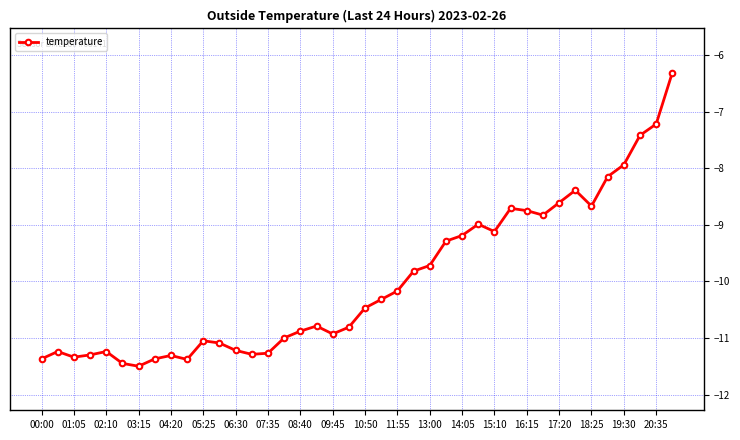

What is the smallest value displayed?

-11.5